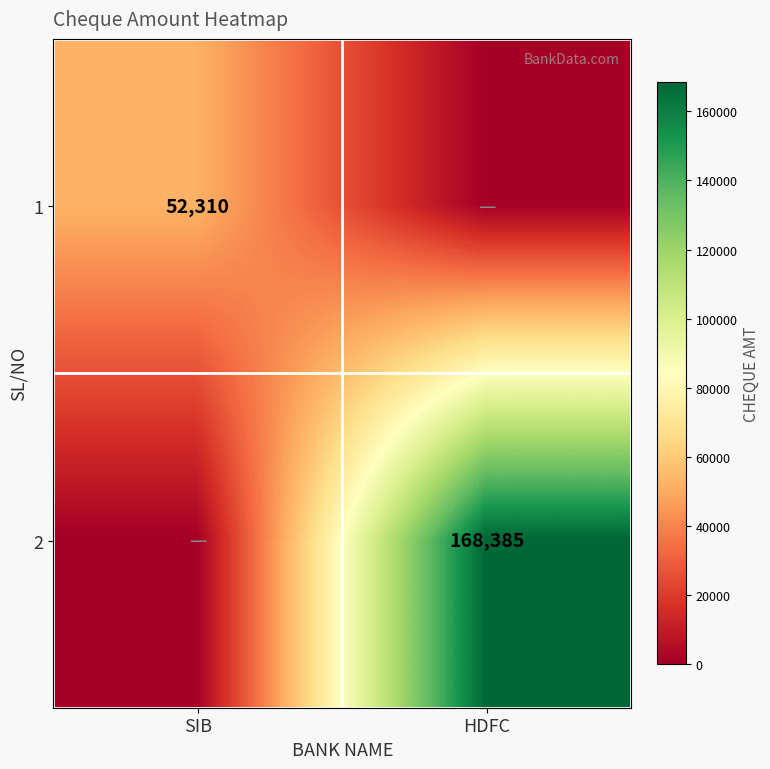

The 2 series shows 289730 at HDFC. True or false?

False